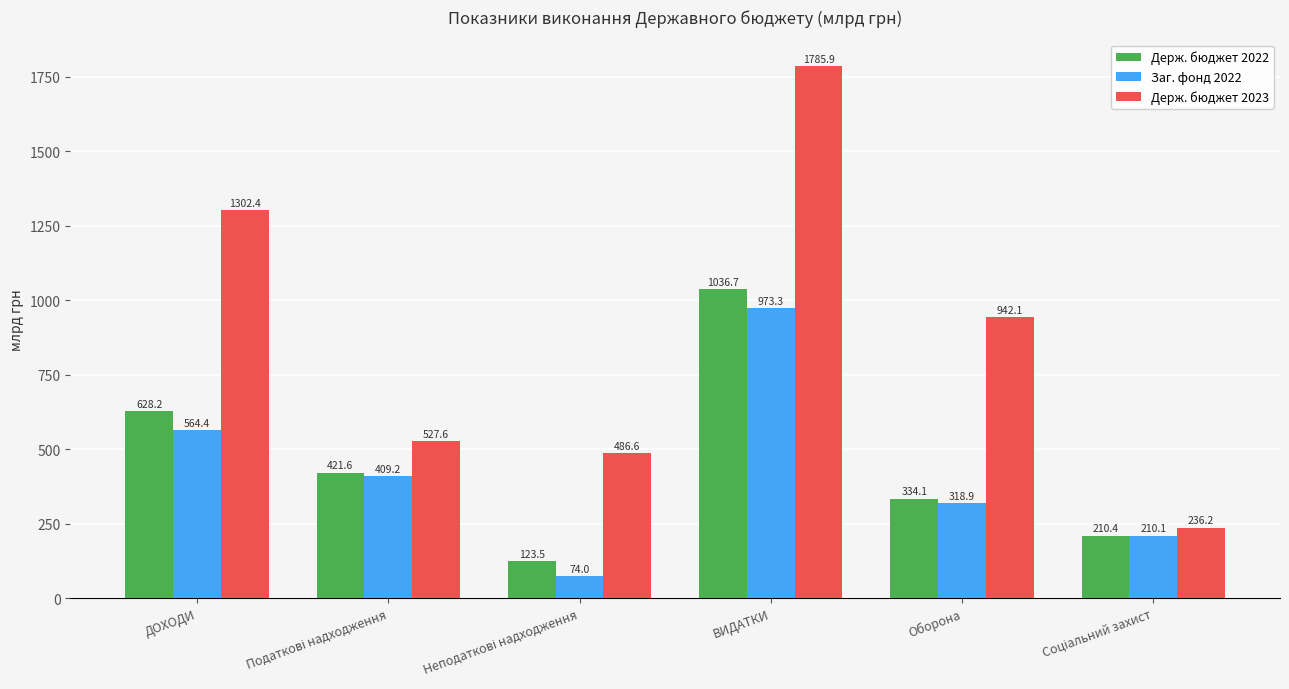

Which category has the highest value in the Держ. бюджет 2022 series?

ВИДАТКИ